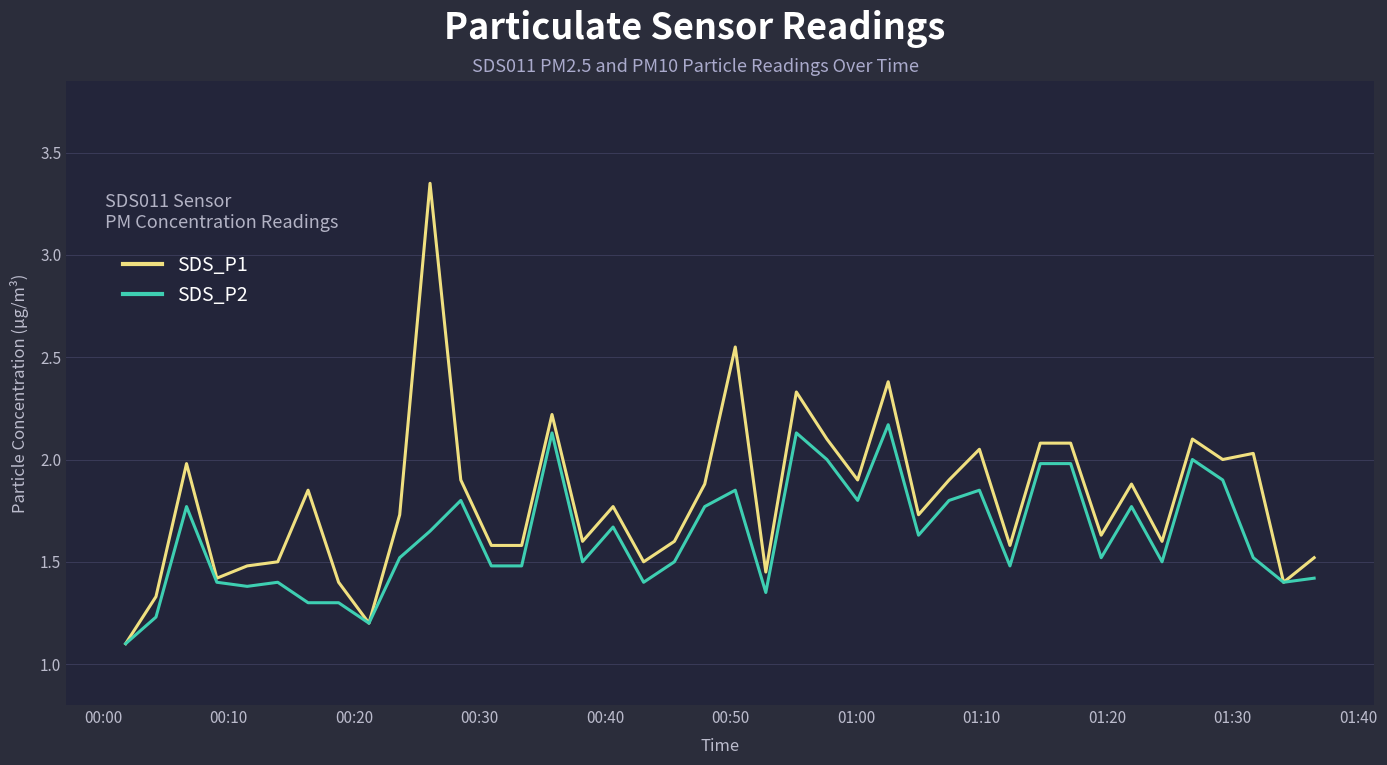

Rank the series by their maximum value, from highest to lowest.

SDS_P1, SDS_P2